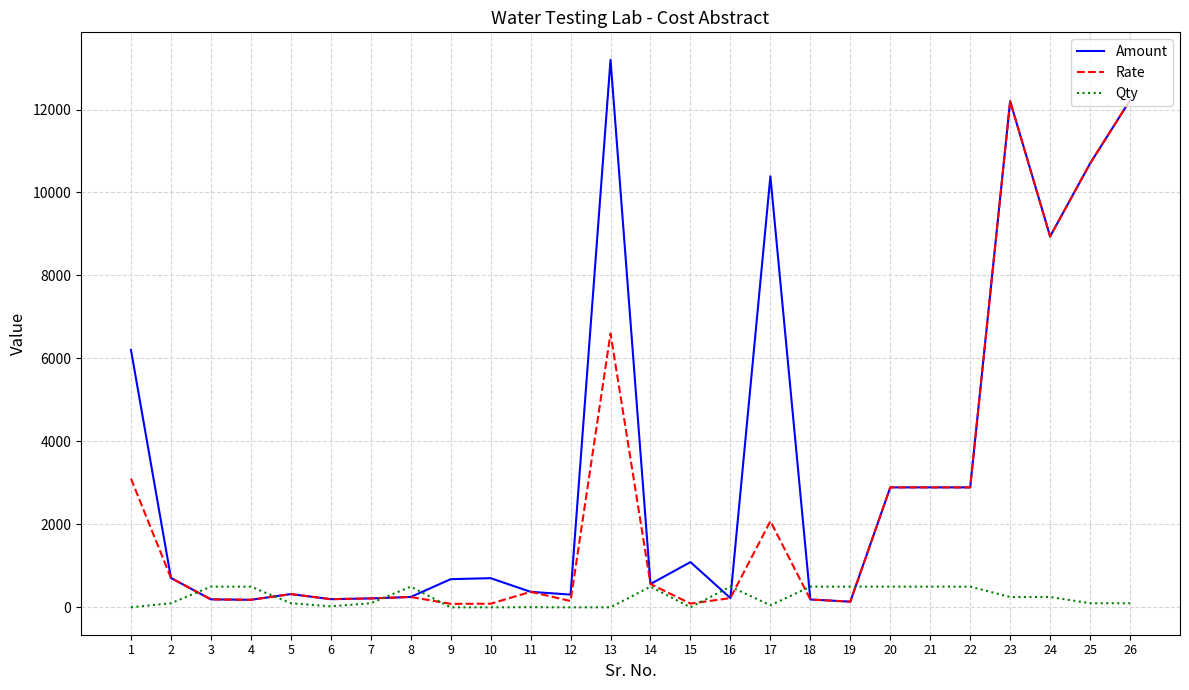

List the series in order of their overall mean, highest first.

Amount, Rate, Qty